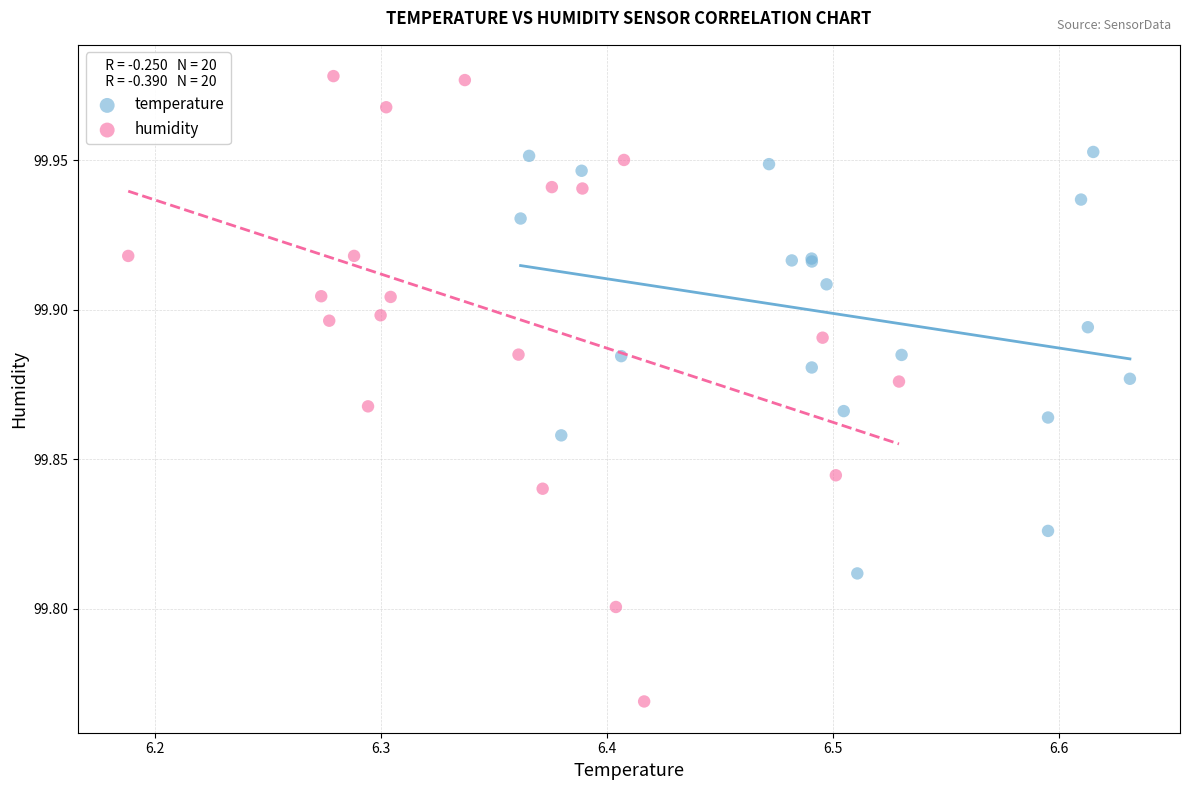

Which series has the widest spread of Y values?

humidity